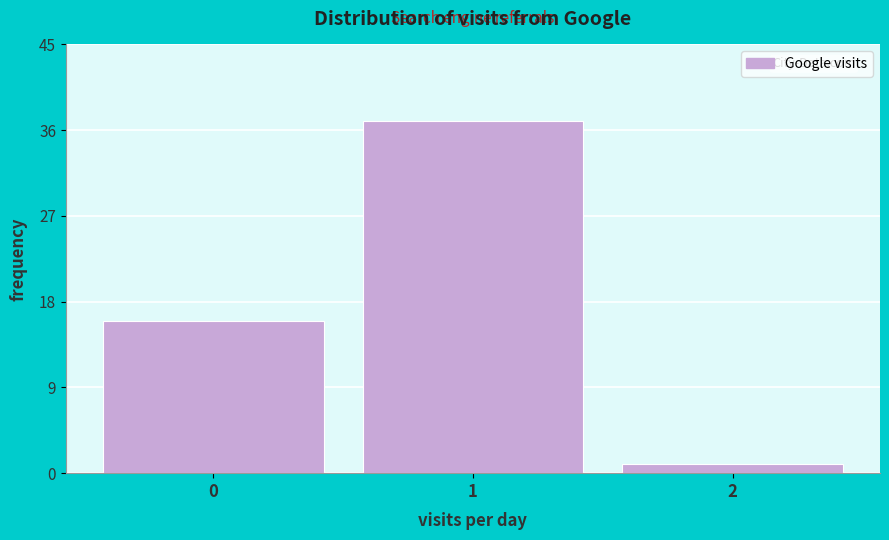

Reading right to left, extract all data points from this chart.

2=1	1=37	0=16